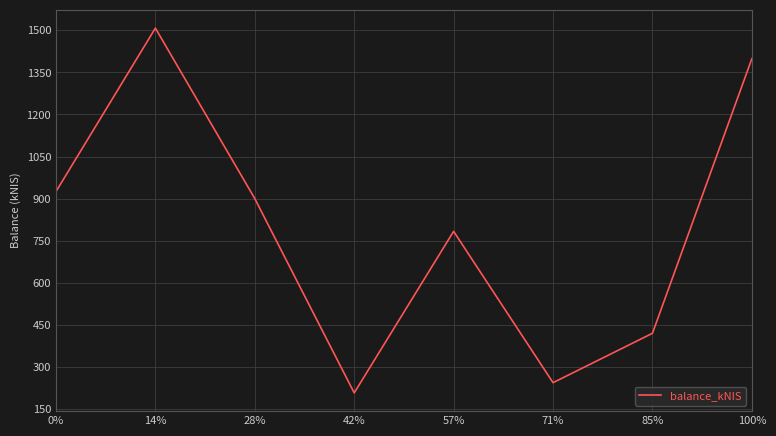

How many interior local peaks (higher than both neighbors) does the data have?

2